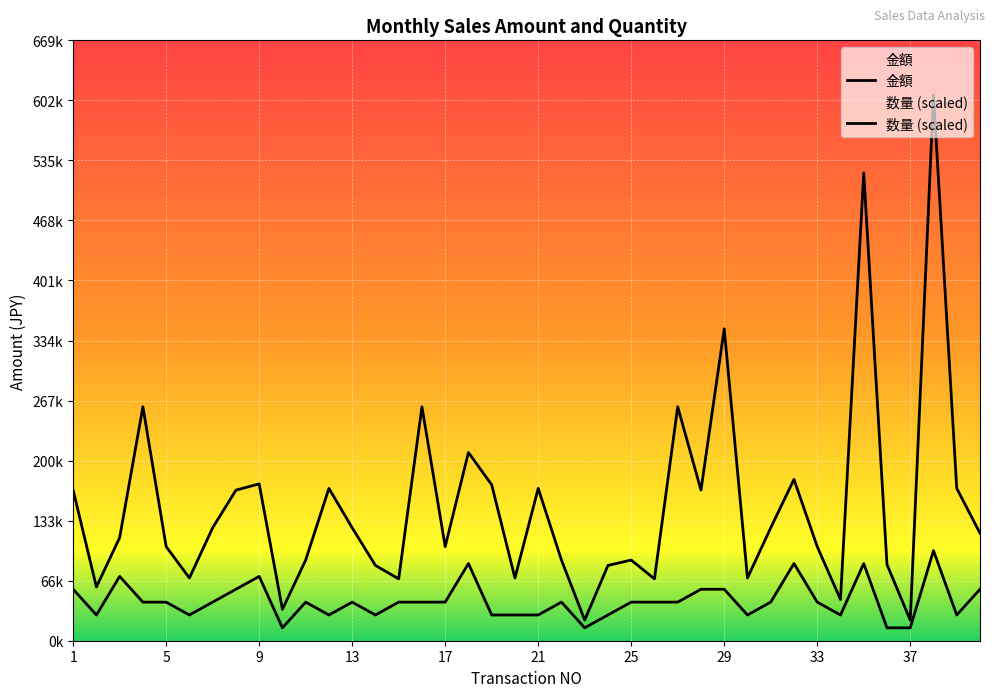

What is the sum of all 金額 values?

6001000